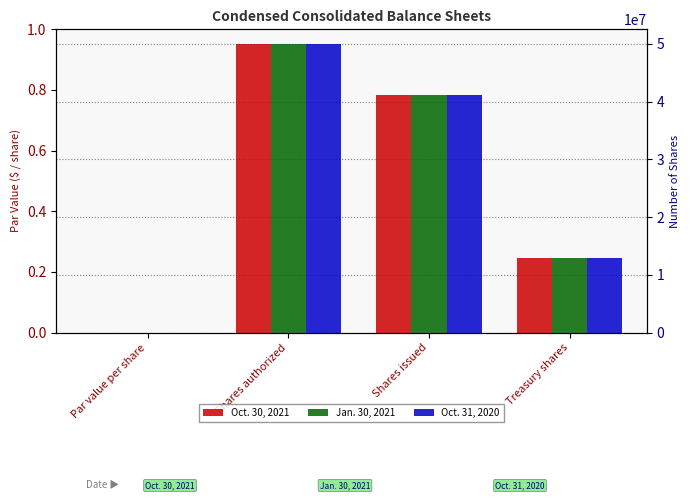

Rank the series by their maximum value, from lowest to highest.

Oct. 30, 2021, Jan. 30, 2021, Oct. 31, 2020